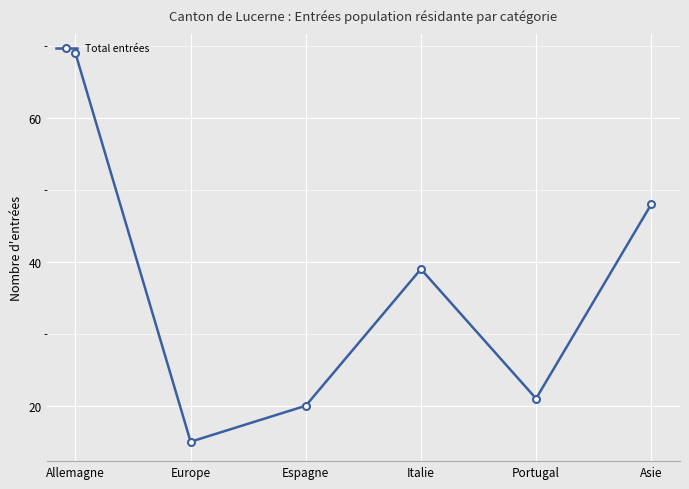

What is the label of the 1st point from the right?

Asie